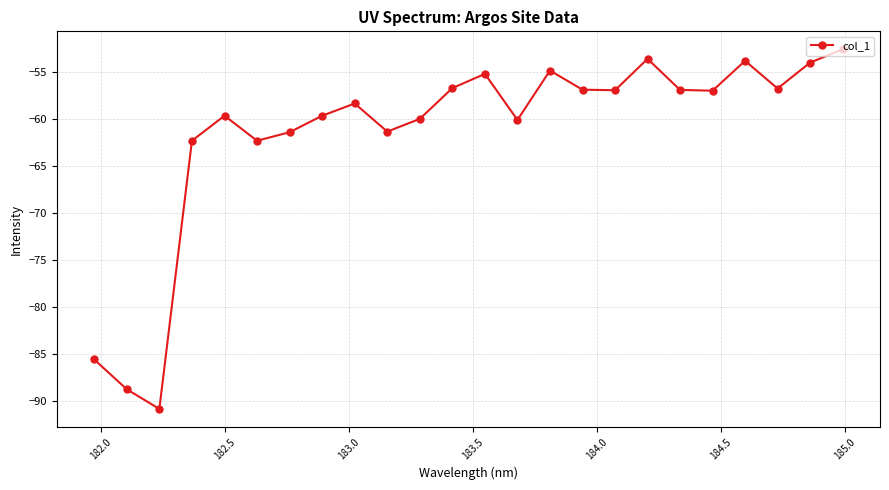

What is the difference between the maximum and second lowest values?

36.1